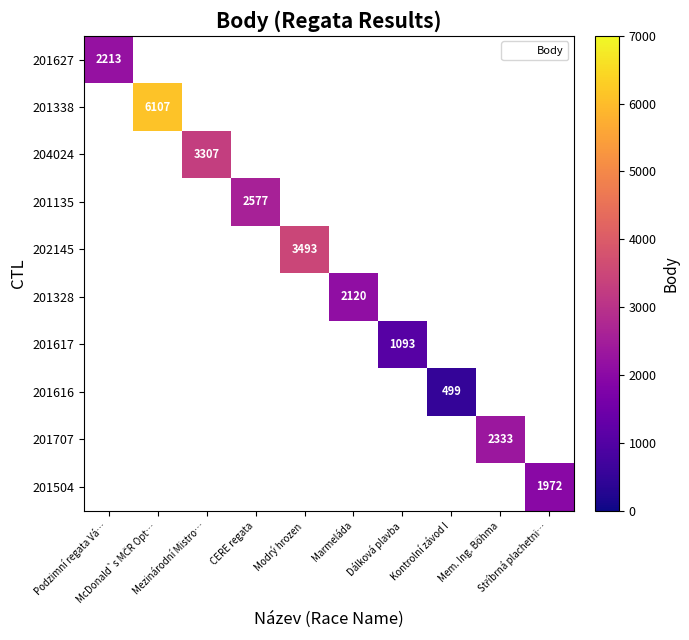

At which category does the chart reach its minimum across all series?

Kontrolní závod I